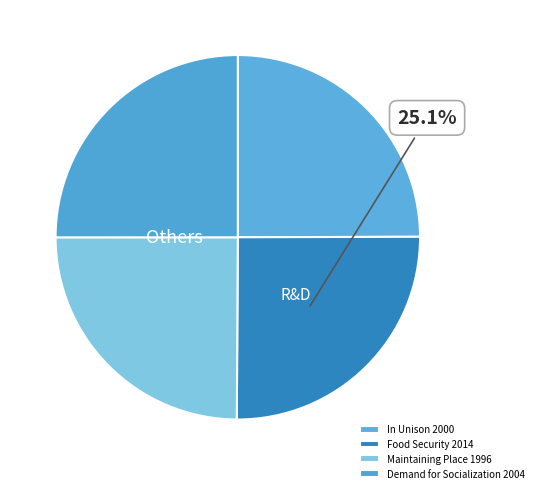

Approximately how many times larger is the value at Food Security 2014 compared to In Unison 2000?

1.0